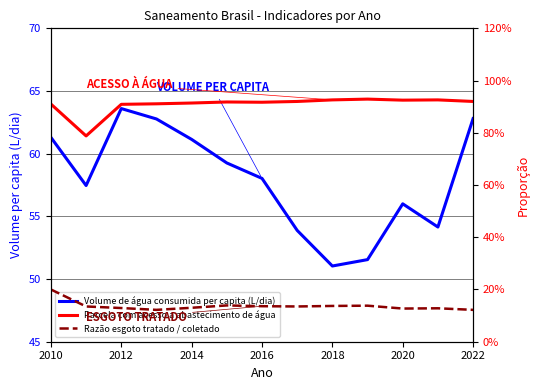

Does the chart have visible grid lines?

Yes